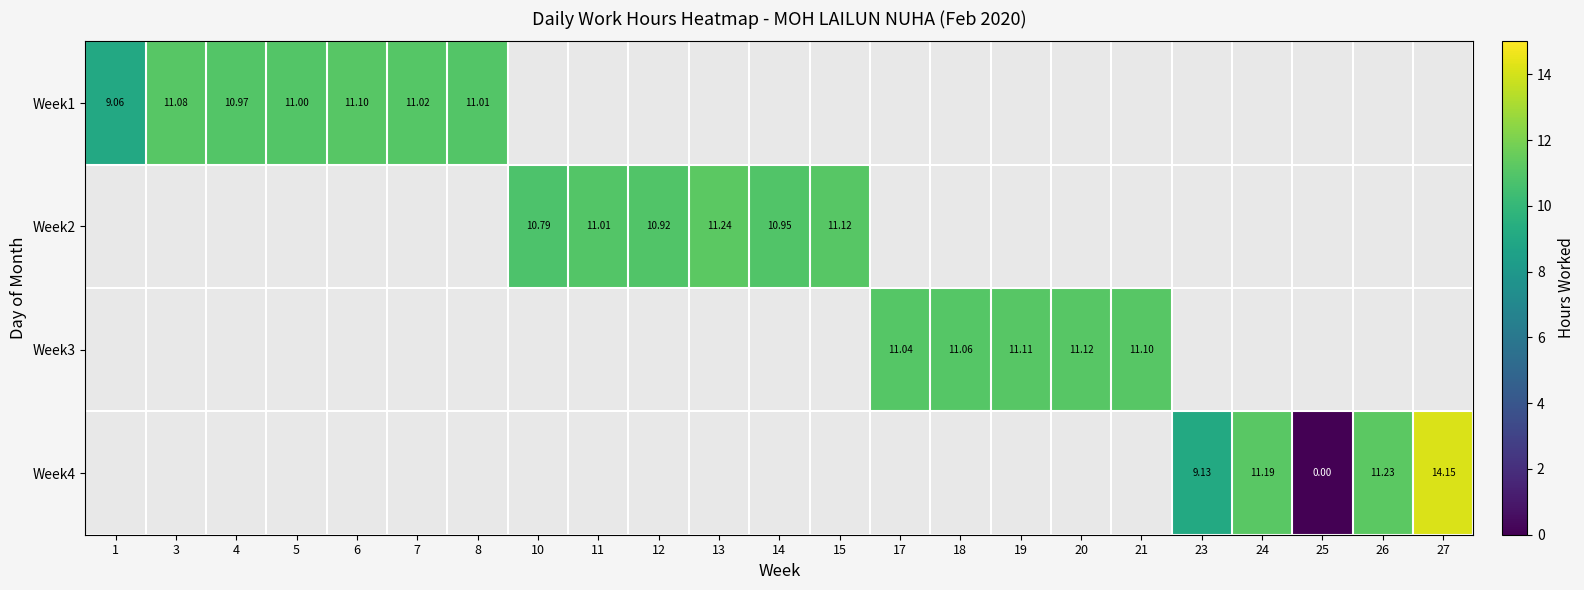

At how many categories does at least one series exceed 11?

15